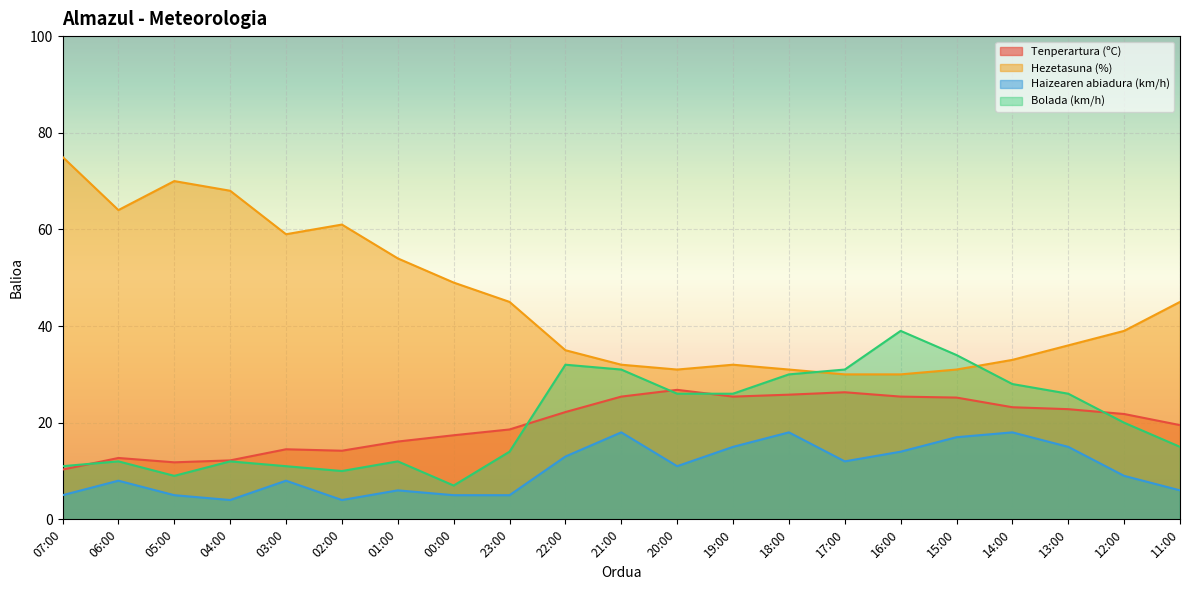

At which label is Tenperartura (ºC) closest to 18?

00:00